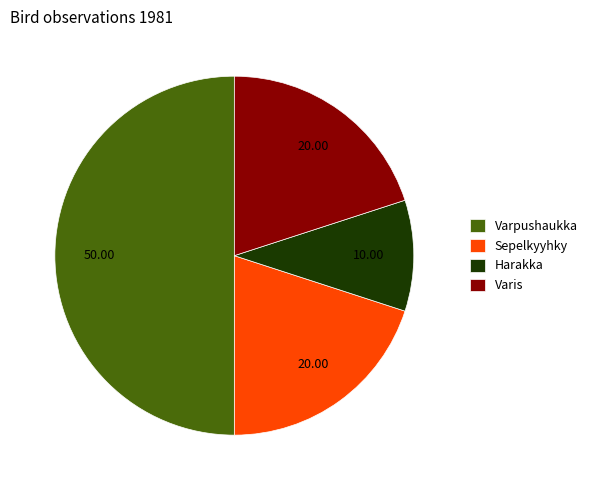

Which category has the smallest portion of the pie?

Harakka